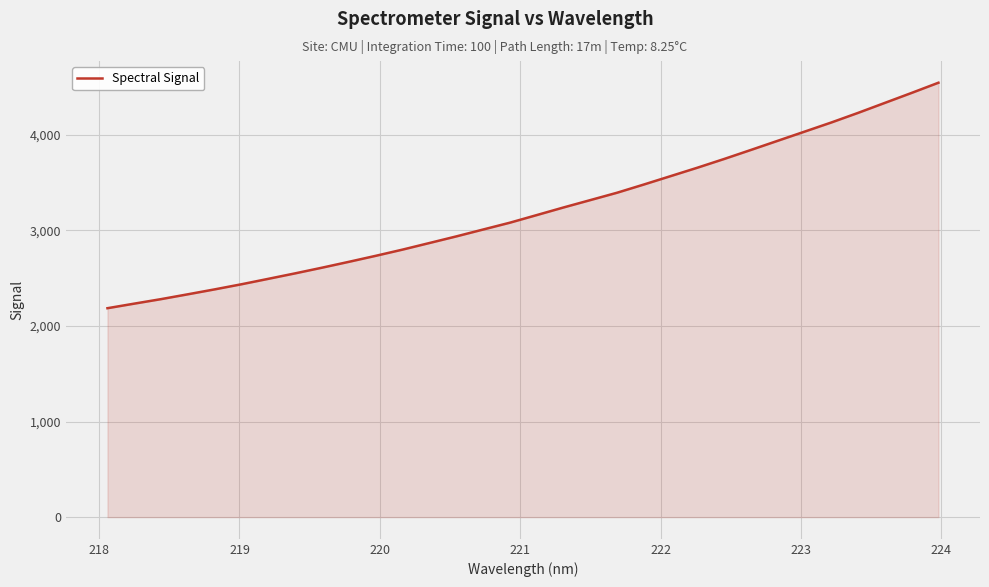

What is the smallest value displayed?

2186.7